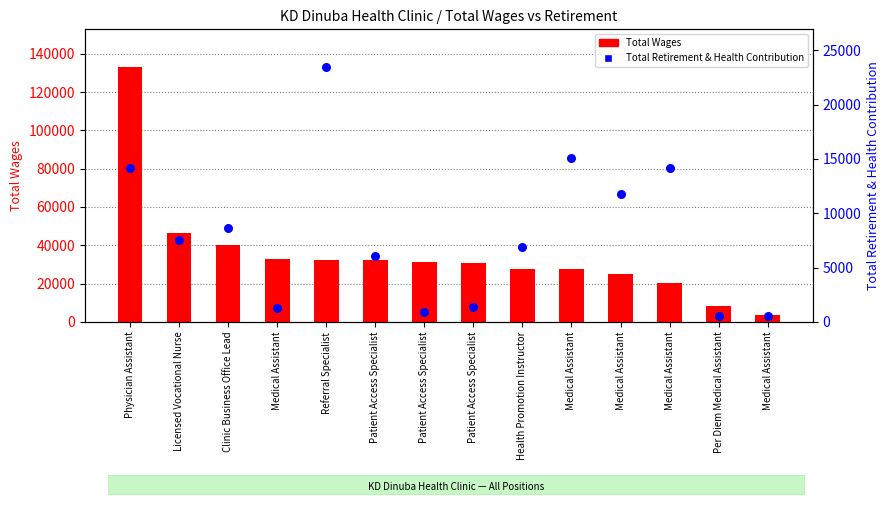

Is the value of Total Wages at Patient Access Specialist greater than the value of Total Retirement & Health Contribution at Patient Access Specialist?

Yes